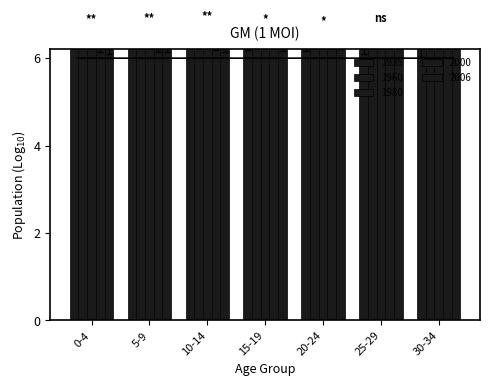

What is the difference between the maximum and minimum values in the 1935 series?

0.3